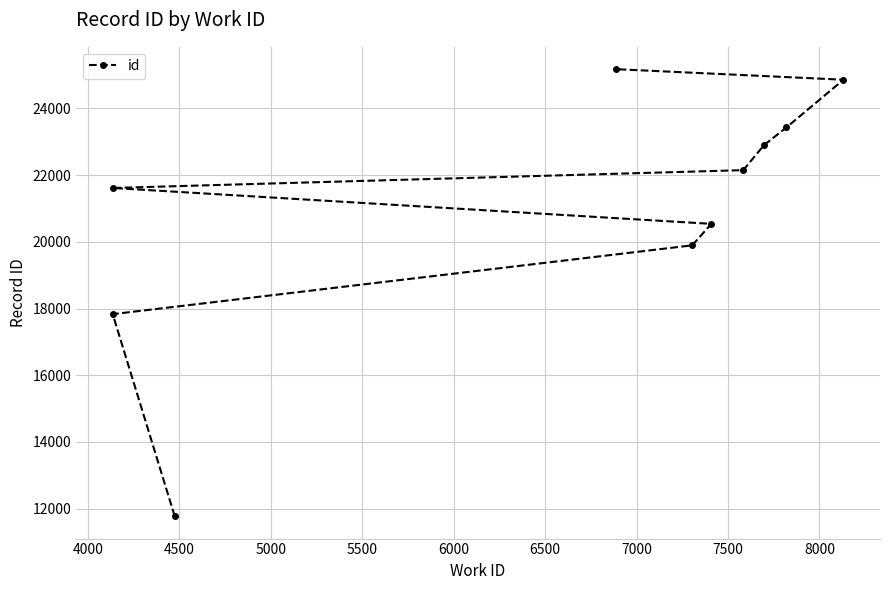

Which has a higher value, 7000 or 4000?

7000